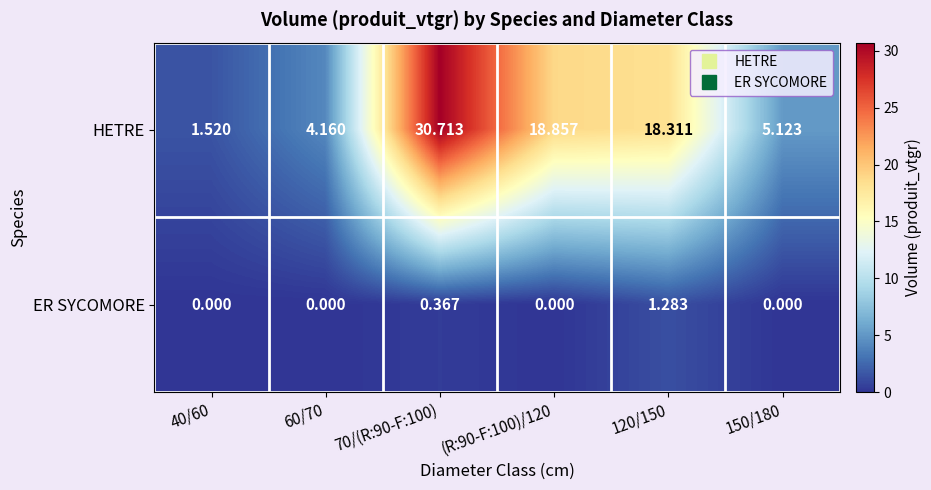

At how many categories does at least one series exceed 25?

1